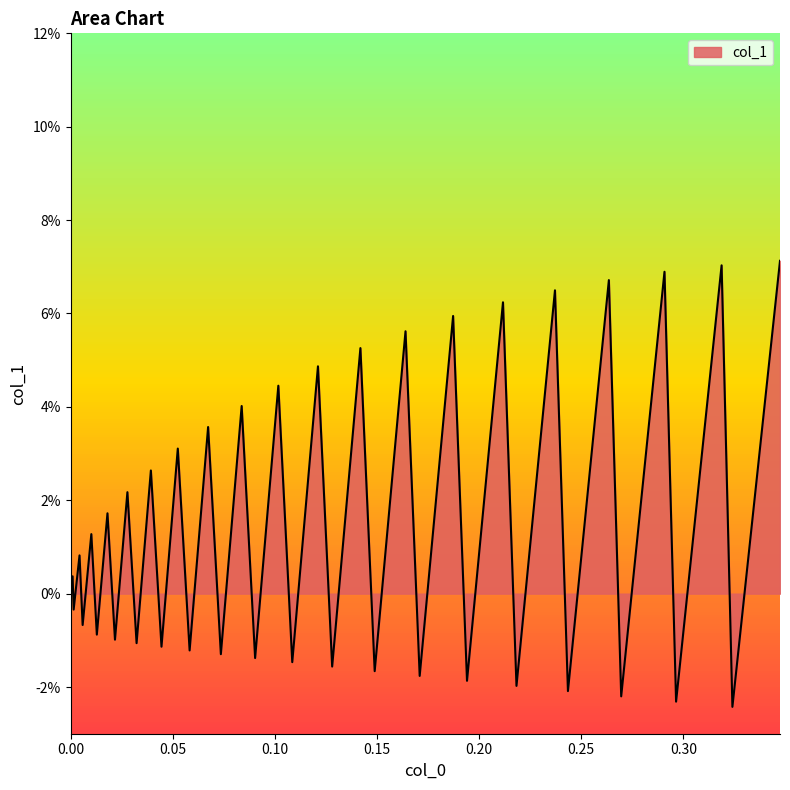

What is the difference between the maximum and minimum values?

0.1